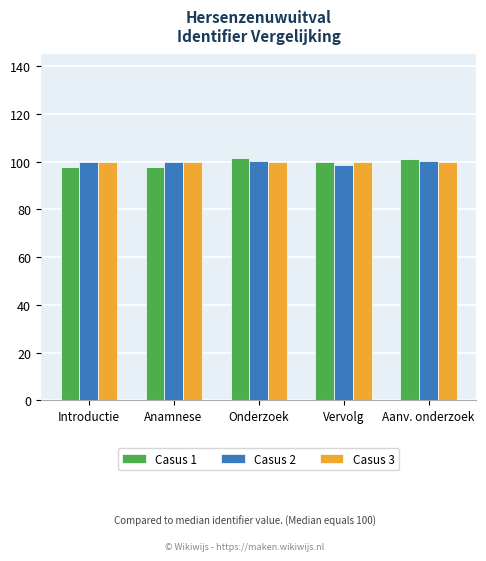

What is the minimum value shown in the chart?

98.0